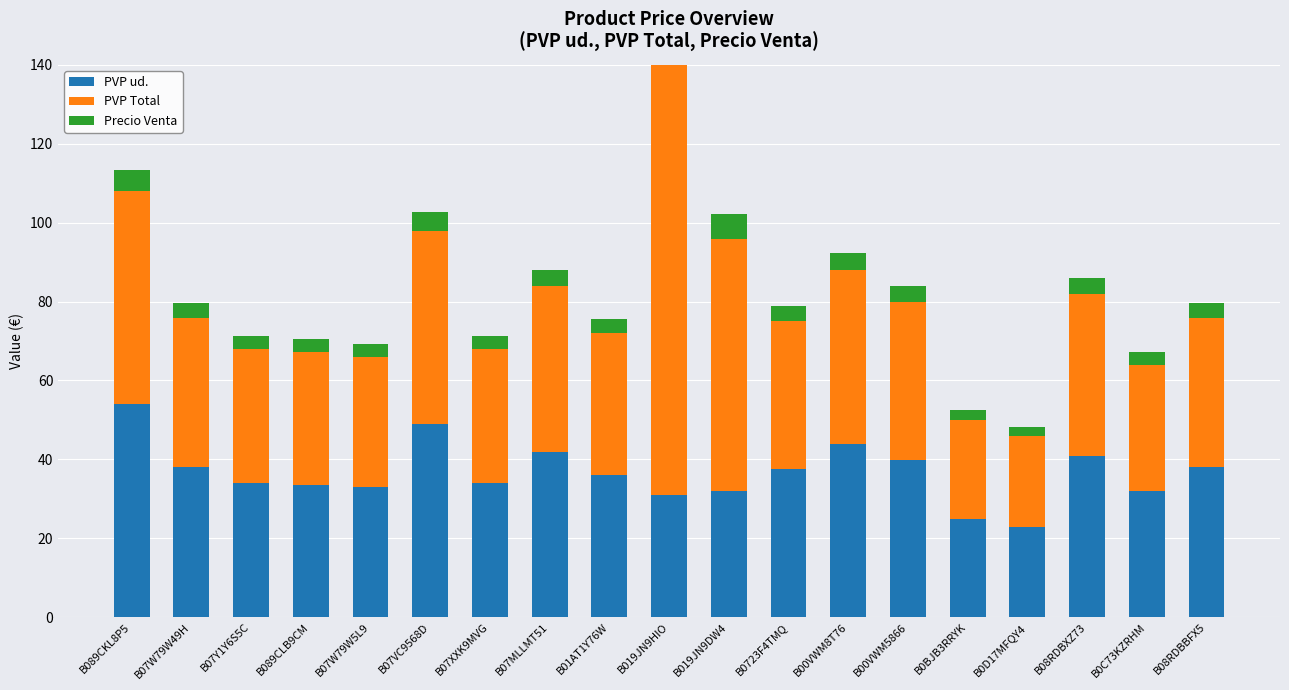

What is the value of the PVP ud. bar at the 17th from the left?

41.0